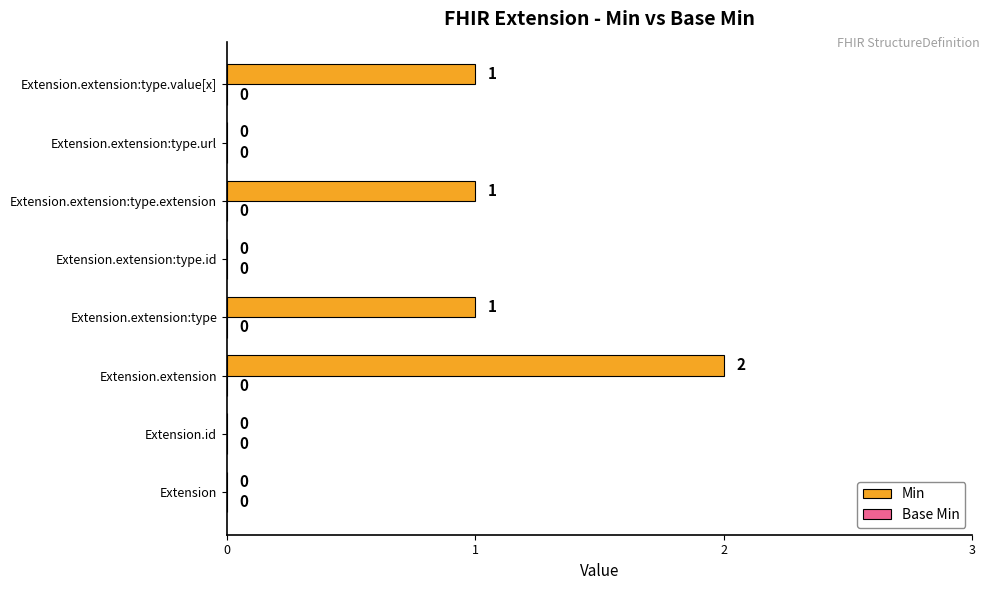

Reading bottom to top, what are all the values shown in this chart?

Extension=0	Extension.id=0	Extension.extension=2	Extension.extension:type=1	Extension.extension:type.id=0	Extension.extension:type.extension=1	Extension.extension:type.url=0	Extension.extension:type.value[x]=1